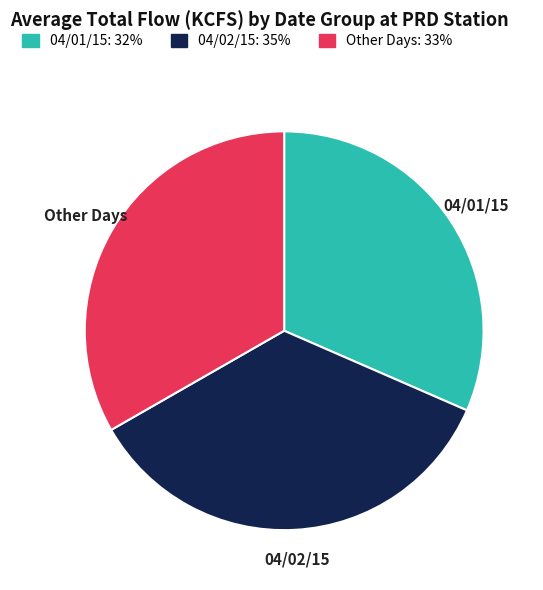

Rank the categories by value from lowest to highest.

04/01/15, Other Days, 04/02/15